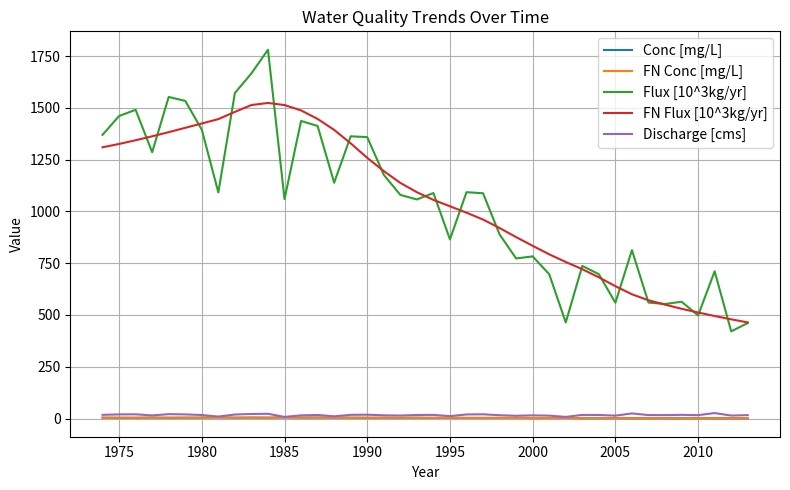

Which series has the largest range (max minus min)?

Flux [10^3kg/yr]